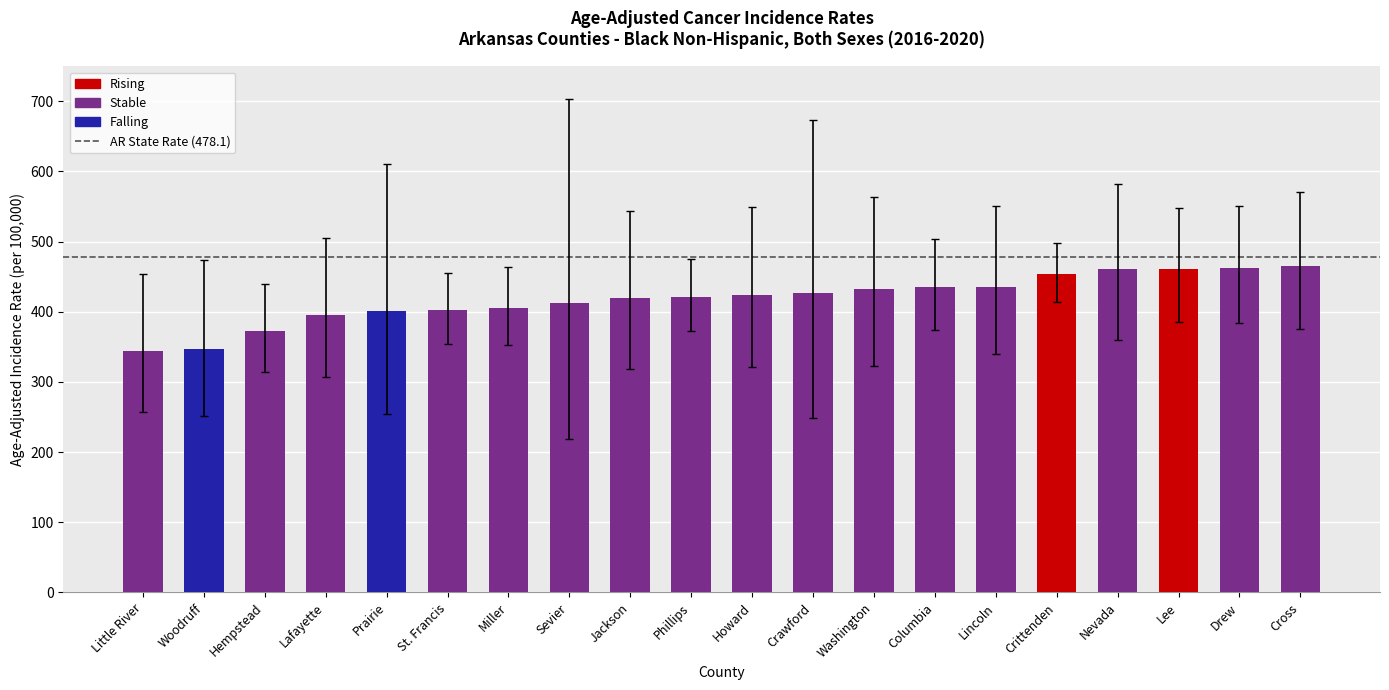

The value at Lafayette is 395.5. True or false?

True